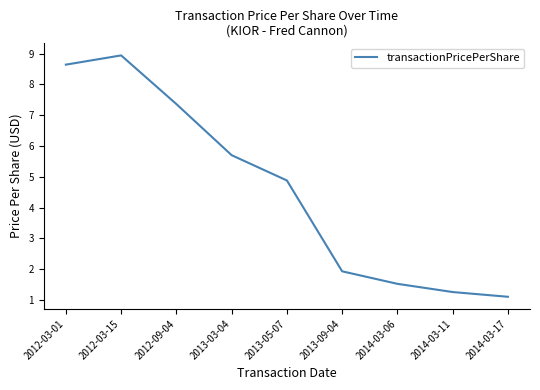

Where is the first local maximum?

2012-03-15